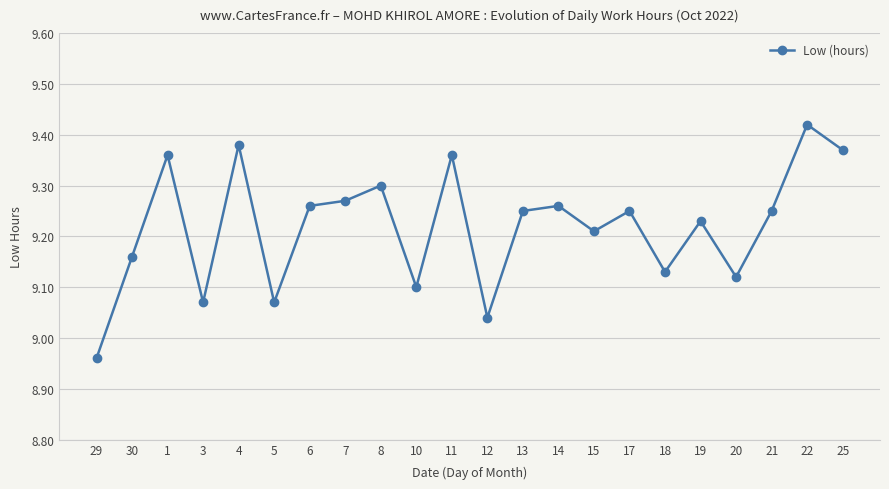

Which category has the highest value across all series?

22